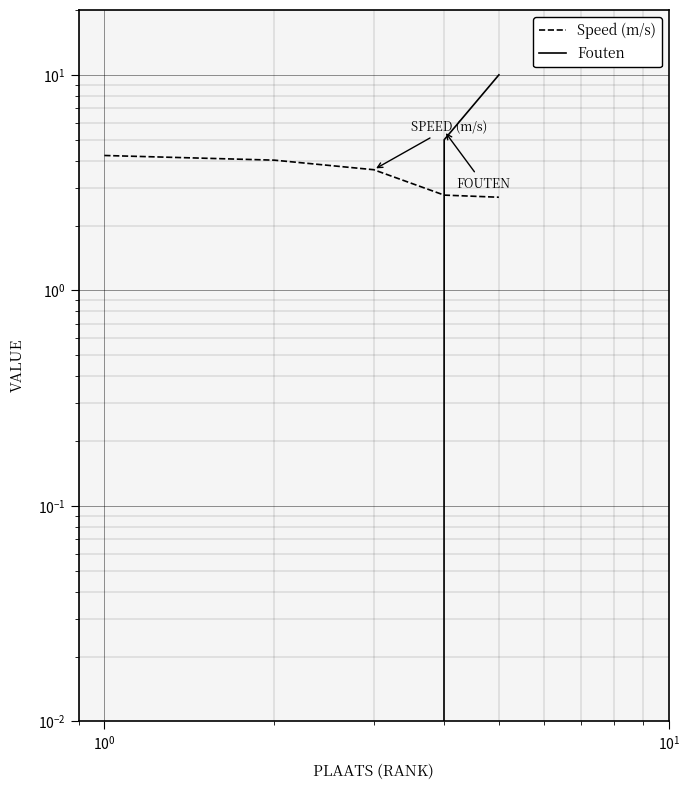

What is the greatest value displayed?

10.0